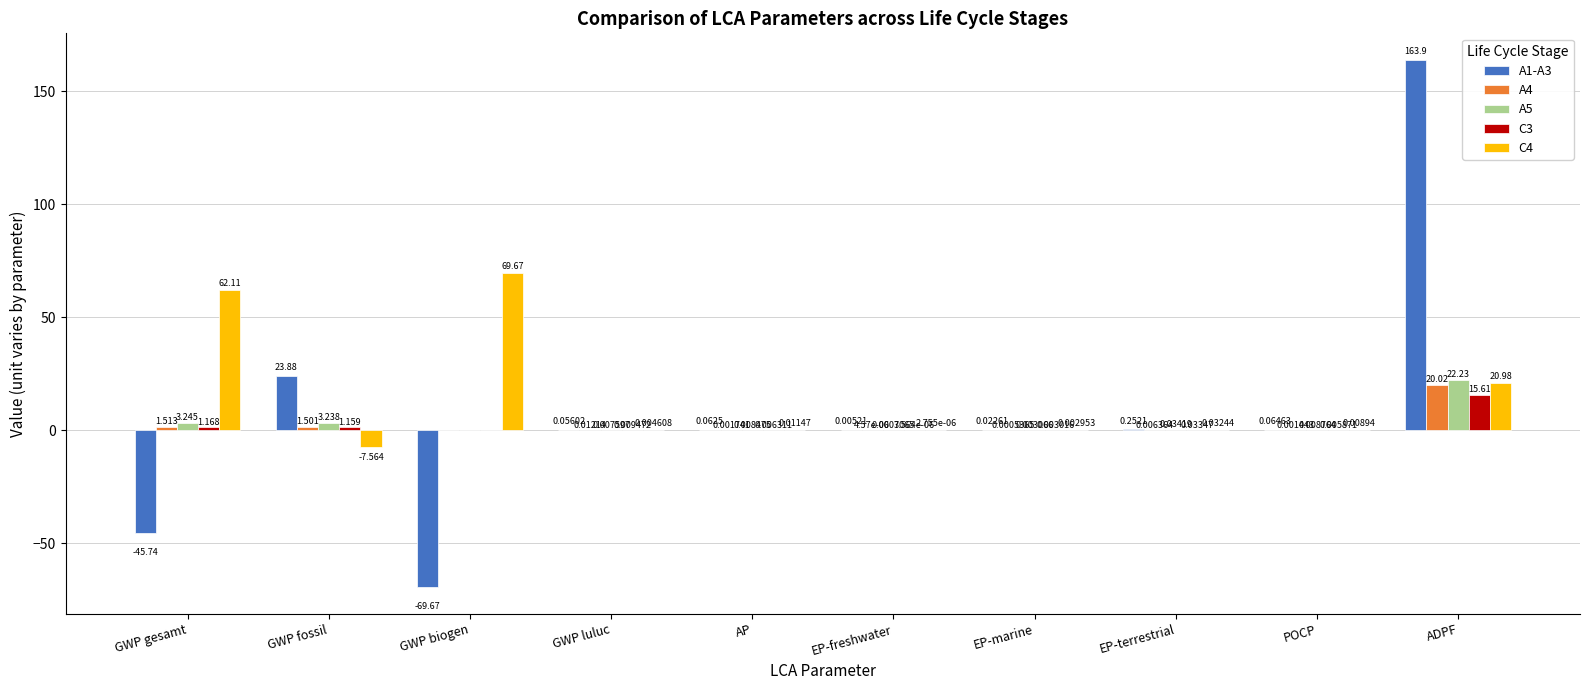

Which category has the highest value in the A4 series?

ADPF